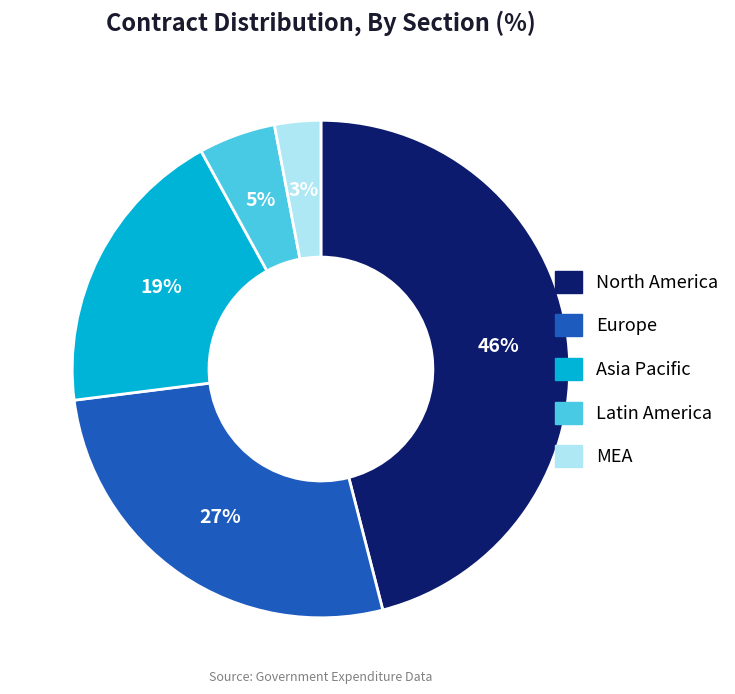

Is there any slice that represents more than half of the pie?

No